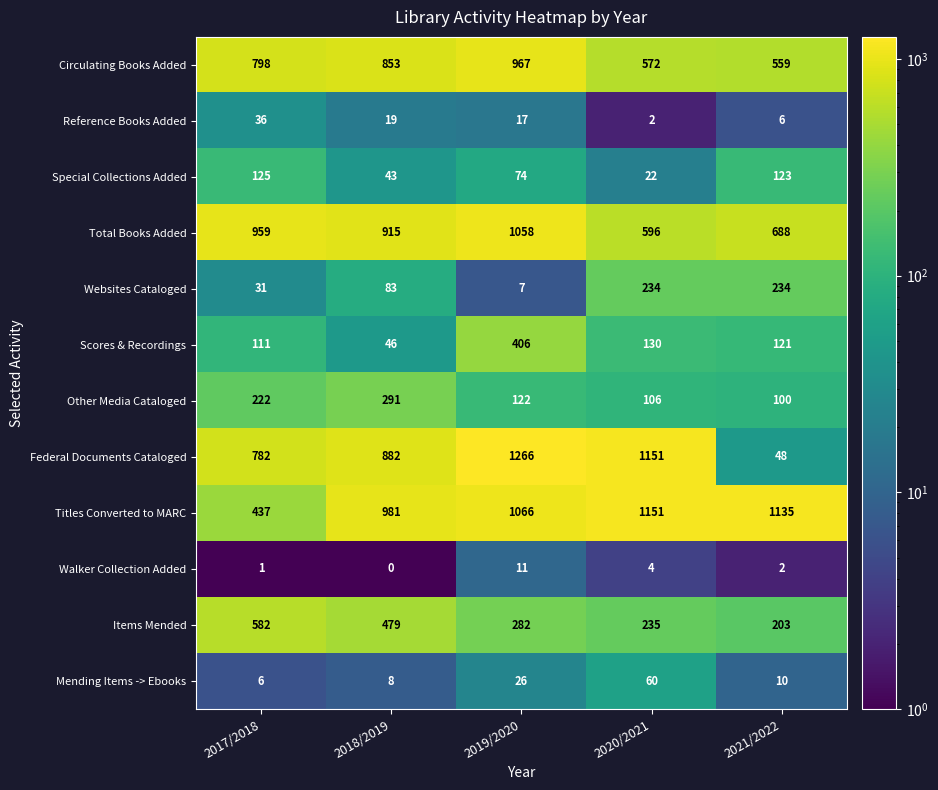

List the labels in order of Federal Documents Cataloged value, smallest first.

2021/2022, 2017/2018, 2018/2019, 2020/2021, 2019/2020